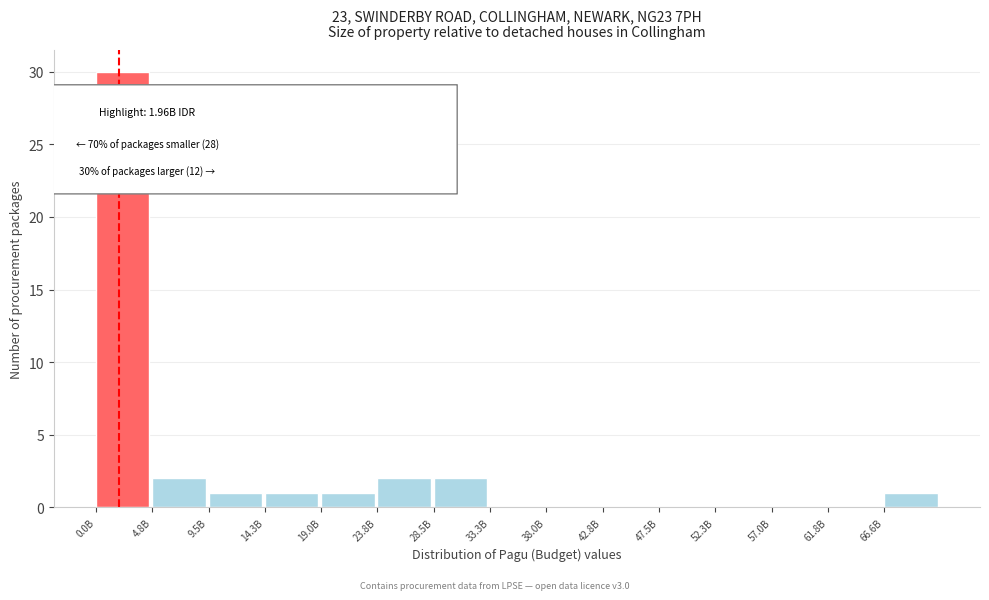

Reading right to left, transcribe all the data shown in this chart.

66.6B=1	61.8B=0	57.0B=0	52.3B=0	47.5B=0	42.8B=0	38.0B=0	33.3B=0	28.5B=2	23.8B=2	19.0B=1	14.3B=1	9.5B=1	4.8B=2	0.0B=30